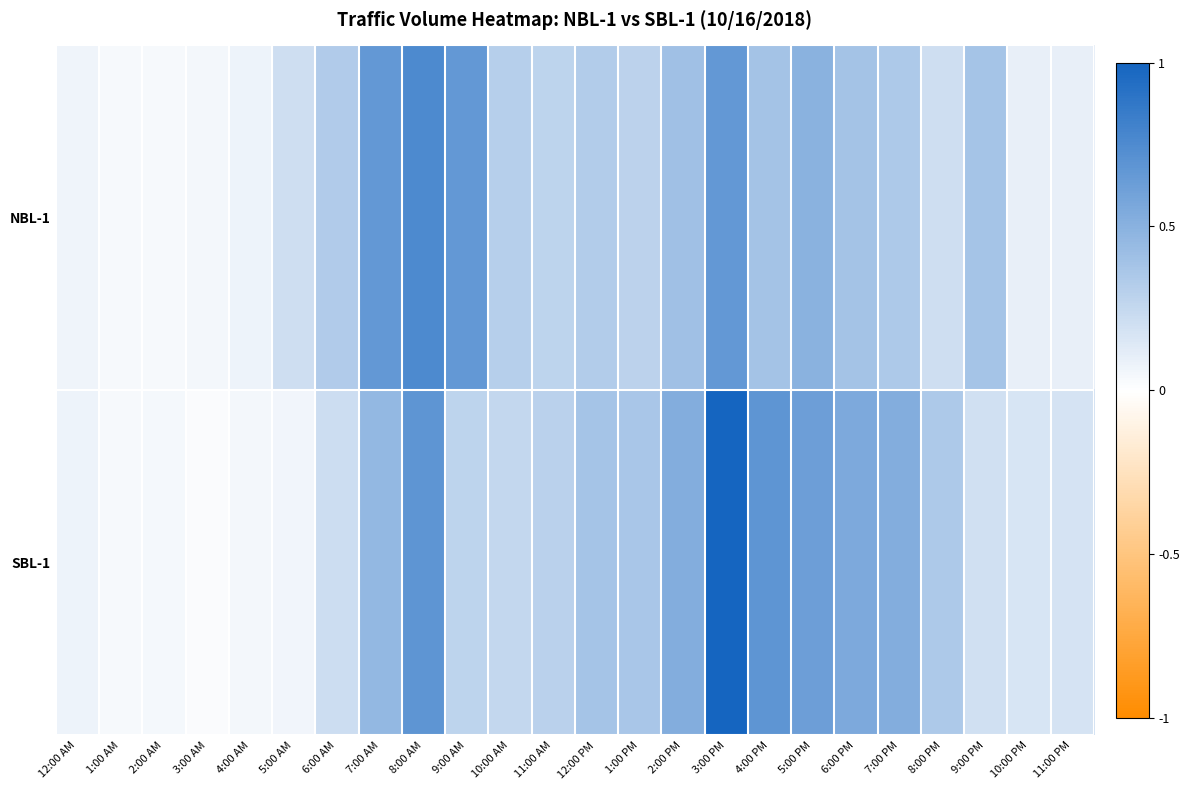

Reading right to left, transcribe all the data shown in this chart.

NBL-1: 11:00 PM=0.1	10:00 PM=0.1	9:00 PM=0.4	8:00 PM=0.2	7:00 PM=0.3	6:00 PM=0.4	5:00 PM=0.5	4:00 PM=0.4	3:00 PM=0.7	2:00 PM=0.4	1:00 PM=0.3	12:00 PM=0.3	11:00 AM=0.3	10:00 AM=0.3	9:00 AM=0.7	8:00 AM=0.8	7:00 AM=0.7	6:00 AM=0.3	5:00 AM=0.2	4:00 AM=0.1	3:00 AM=0.0	2:00 AM=0.0	1:00 AM=0.0	12:00 AM=0.1
SBL-1: 11:00 PM=0.2	10:00 PM=0.2	9:00 PM=0.2	8:00 PM=0.3	7:00 PM=0.5	6:00 PM=0.5	5:00 PM=0.6	4:00 PM=0.7	3:00 PM=1.0	2:00 PM=0.5	1:00 PM=0.4	12:00 PM=0.4	11:00 AM=0.3	10:00 AM=0.2	9:00 AM=0.3	8:00 AM=0.7	7:00 AM=0.5	6:00 AM=0.2	5:00 AM=0.1	4:00 AM=0.0	3:00 AM=0.0	2:00 AM=0.0	1:00 AM=0.0	12:00 AM=0.1